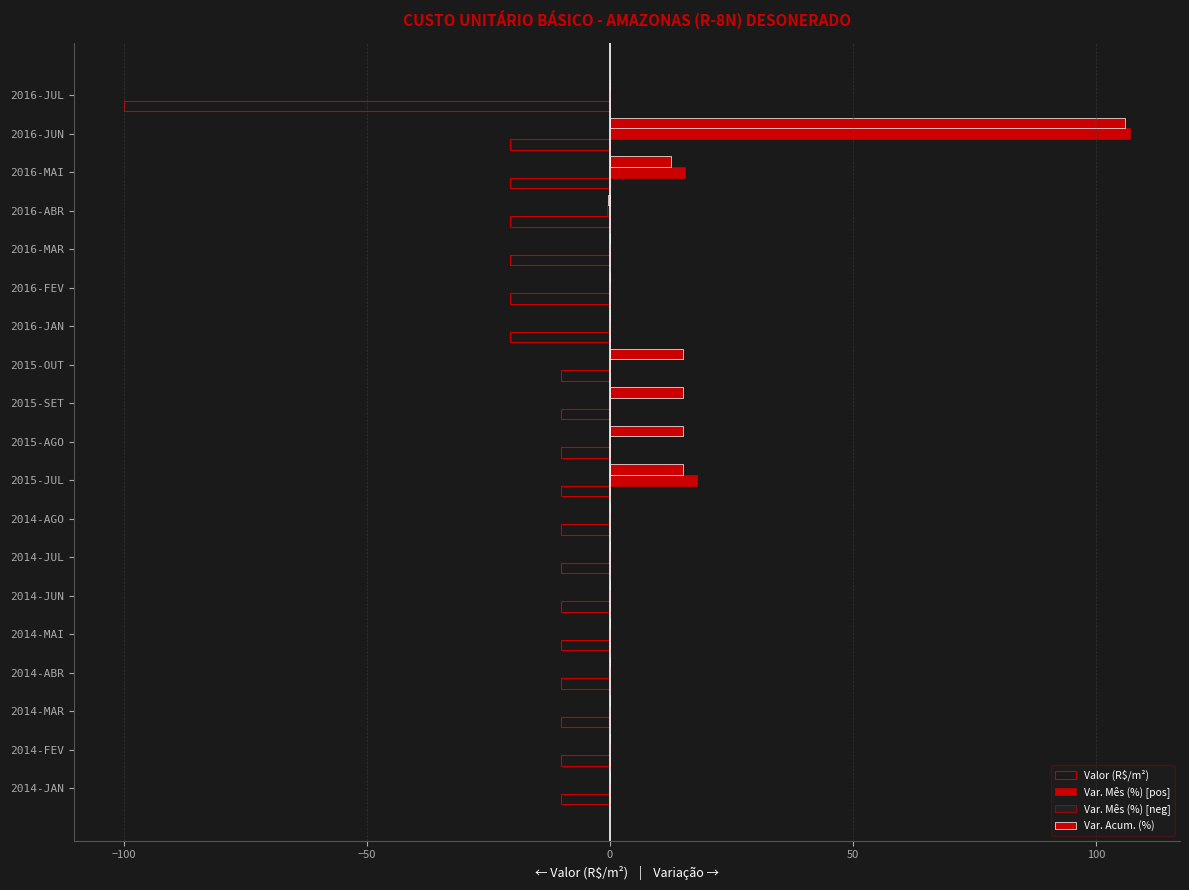

What is the smallest value displayed?

-100.0